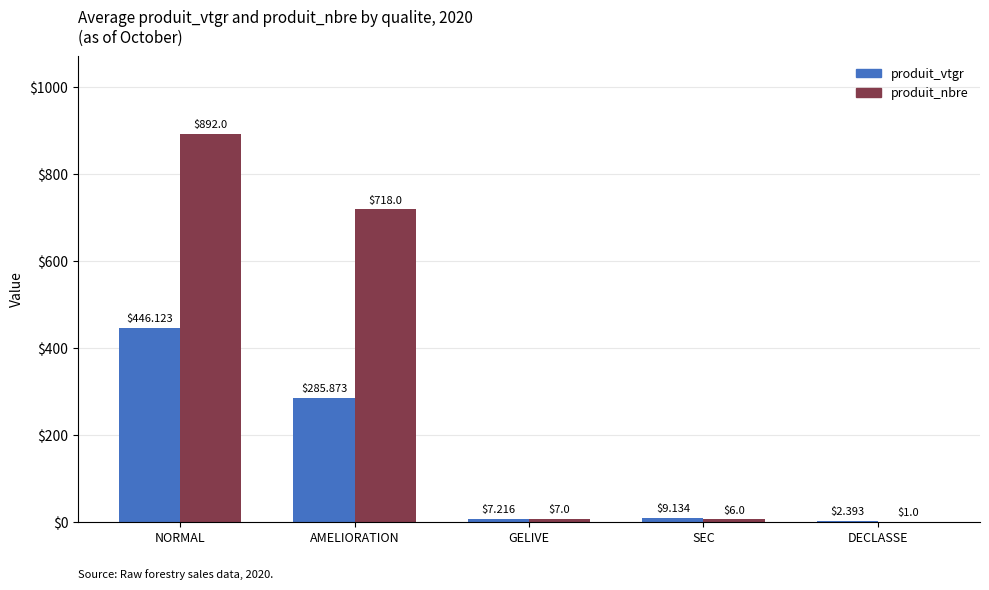

Reading right to left, extract all data points from this chart.

produit_vtgr: DECLASSE=2.4	SEC=9.1	GELIVE=7.2	AMELIORATION=285.9	NORMAL=446.1
produit_nbre: DECLASSE=1.0	SEC=6.0	GELIVE=7.0	AMELIORATION=718.0	NORMAL=892.0